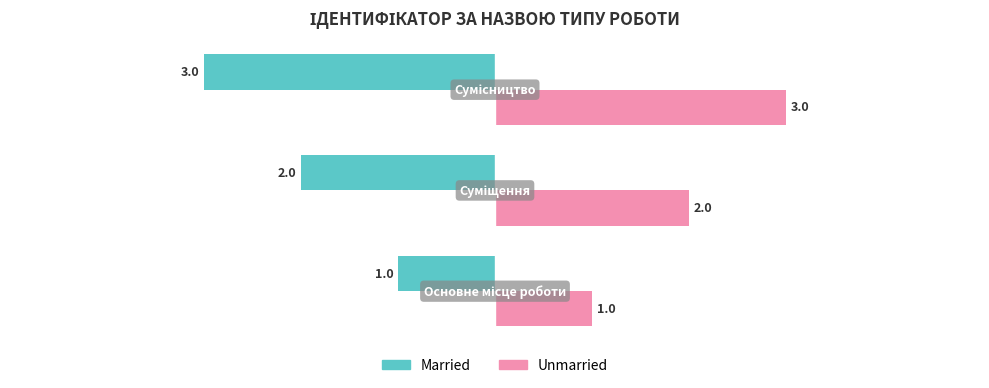

How many data points does each series have?

3